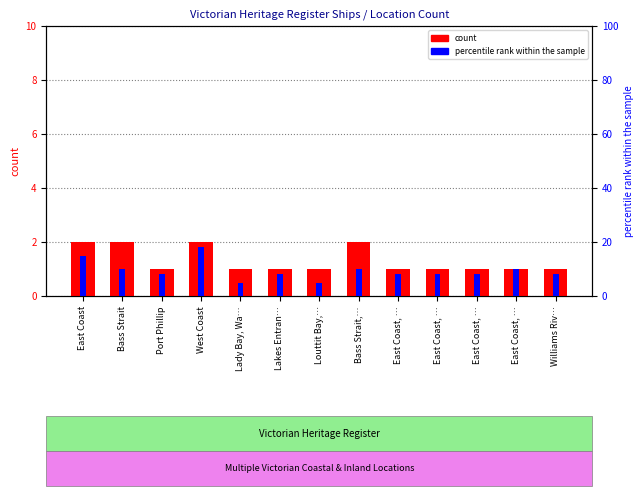

Reading right to left, what are all the values shown in this chart?

count: Williams Riv…=1	East Coast, …=1	East Coast, …=1	East Coast, …=1	East Coast, …=1	Bass Strait,…=2	Louttit Bay,…=1	Lakes Entran…=1	Lady Bay, Wa…=1	West Coast=2	Port Phillip=1	Bass Strait=2	East Coast=2
percentile rank within the sample: Williams Riv…=8	East Coast, …=10	East Coast, …=8	East Coast, …=8	East Coast, …=8	Bass Strait,…=10	Louttit Bay,…=5	Lakes Entran…=8	Lady Bay, Wa…=5	West Coast=18	Port Phillip=8	Bass Strait=10	East Coast=15